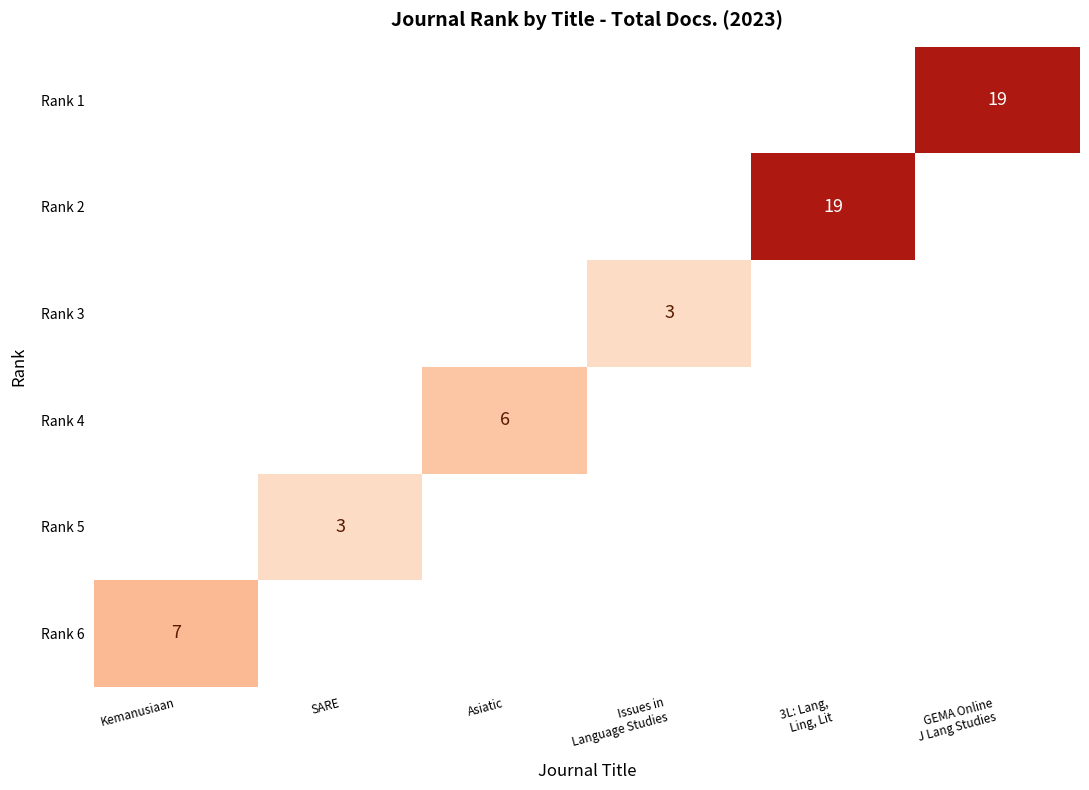

The Rank 4 series shows 3 at Asiatic. True or false?

False